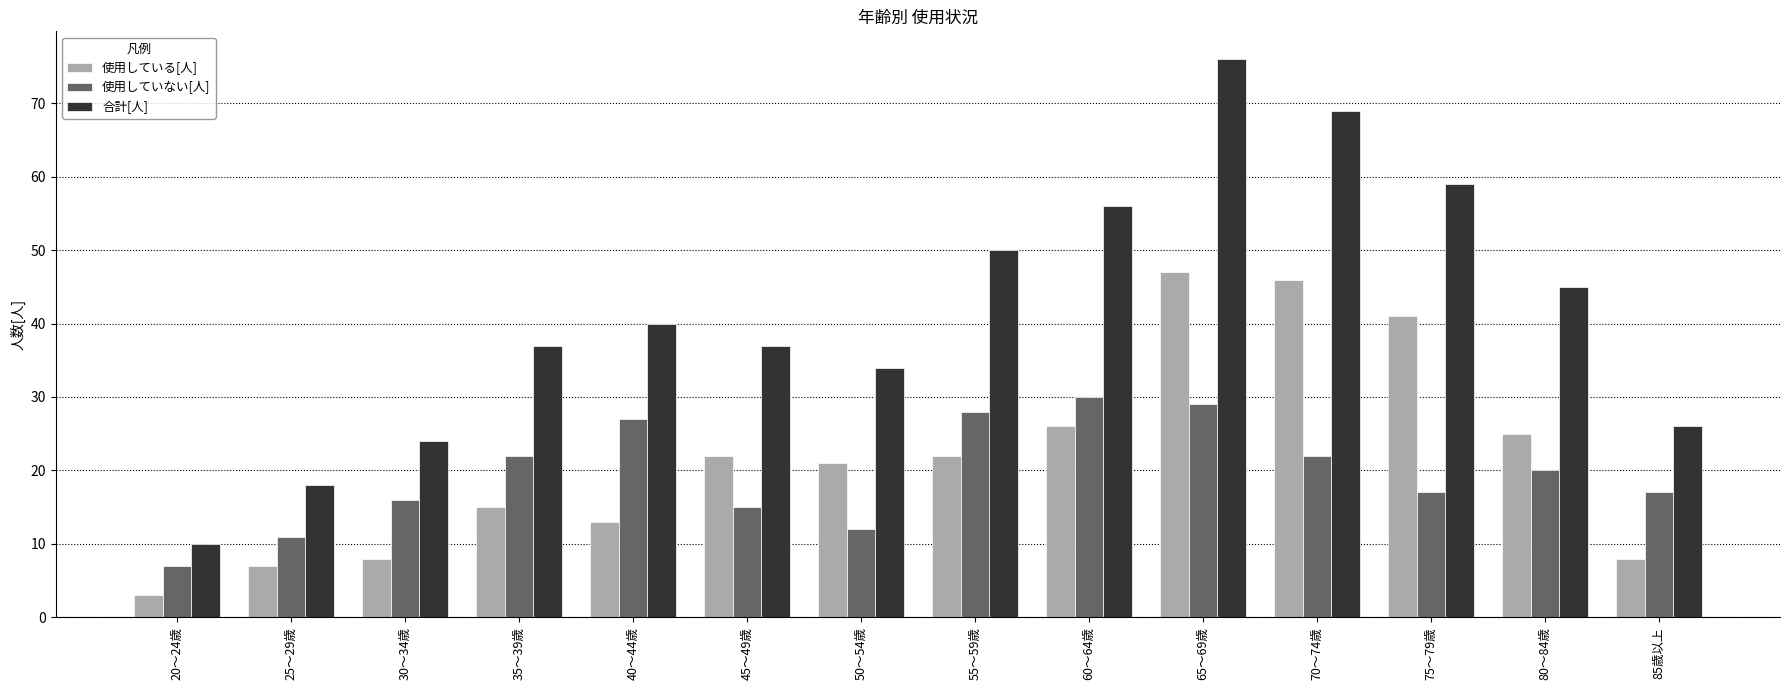

What position from the left is 40～44歳?

5